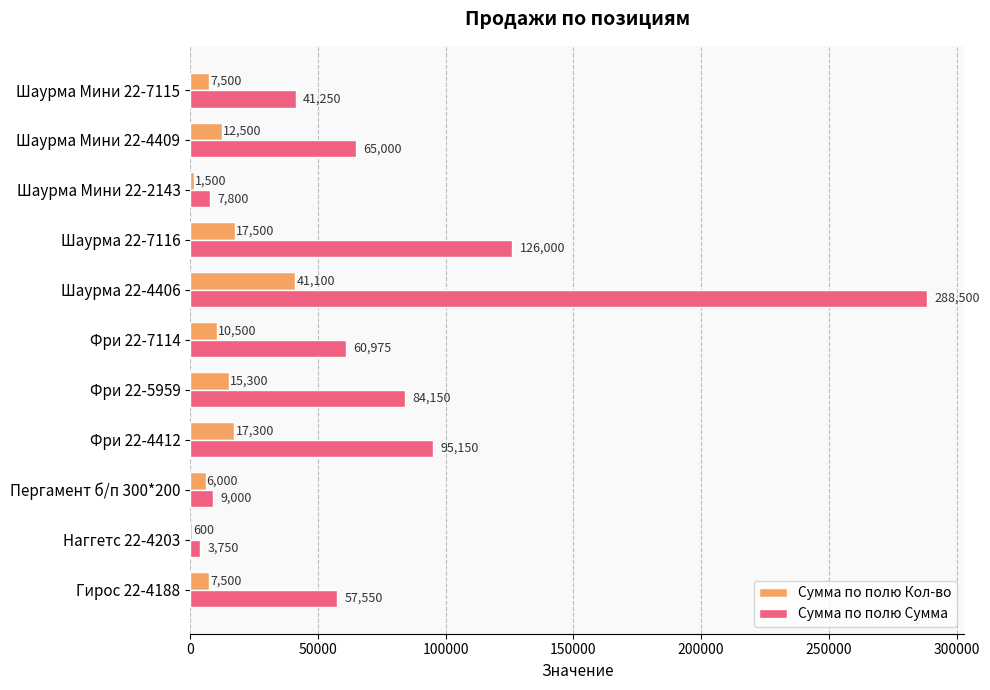

What is the greatest value displayed?

288500